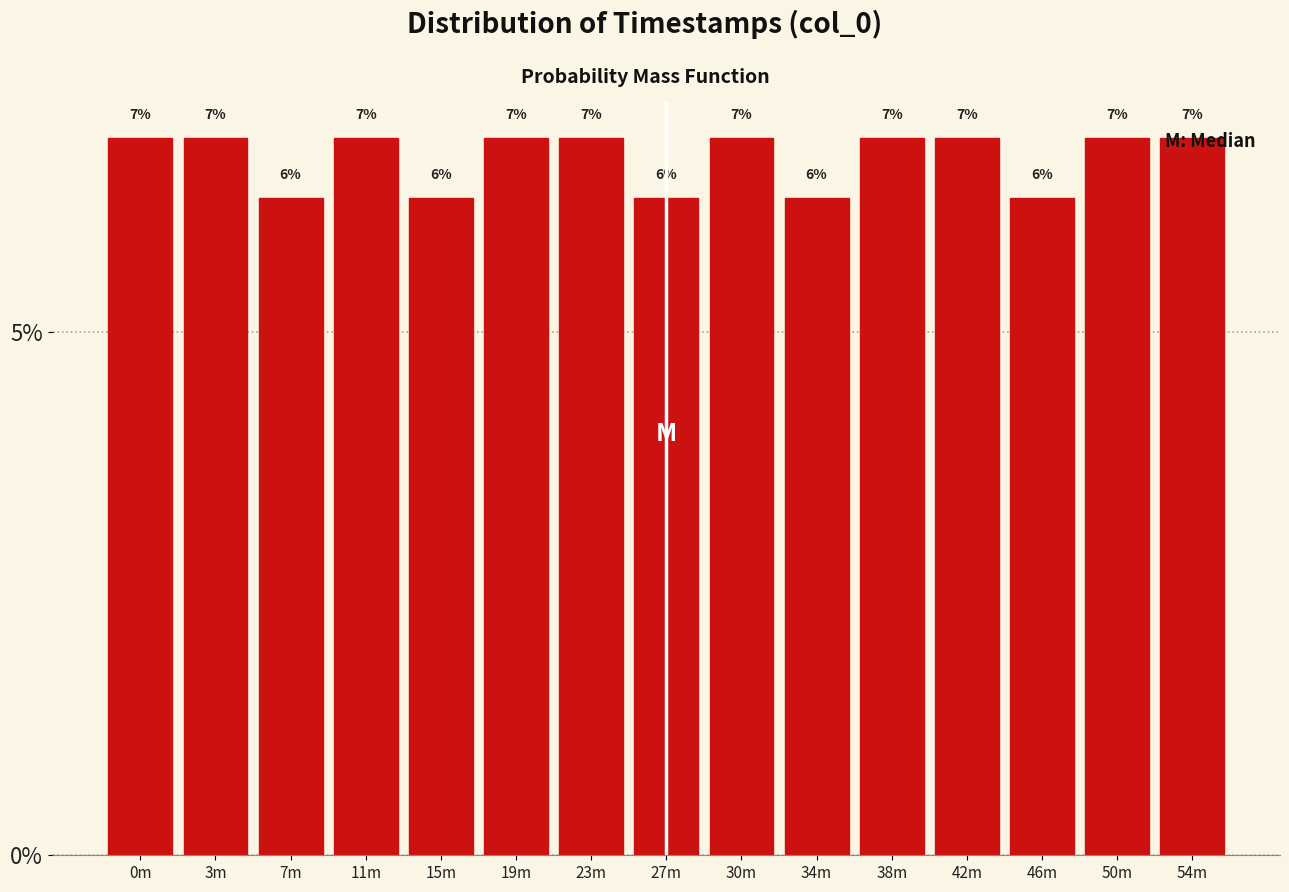

Does the chart contain any negative values?

No